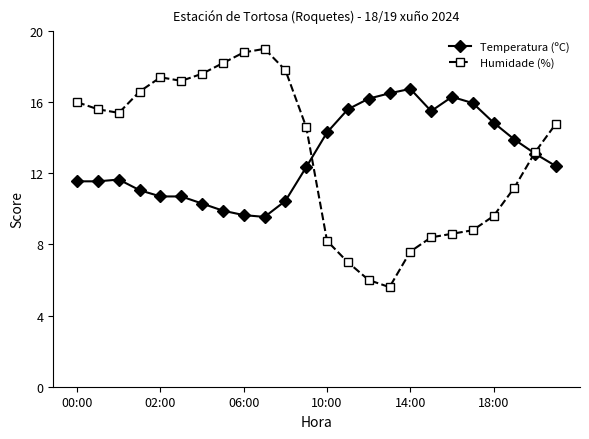

Rank the series by their maximum value, from highest to lowest.

Humidade (%), Temperatura (ºC)